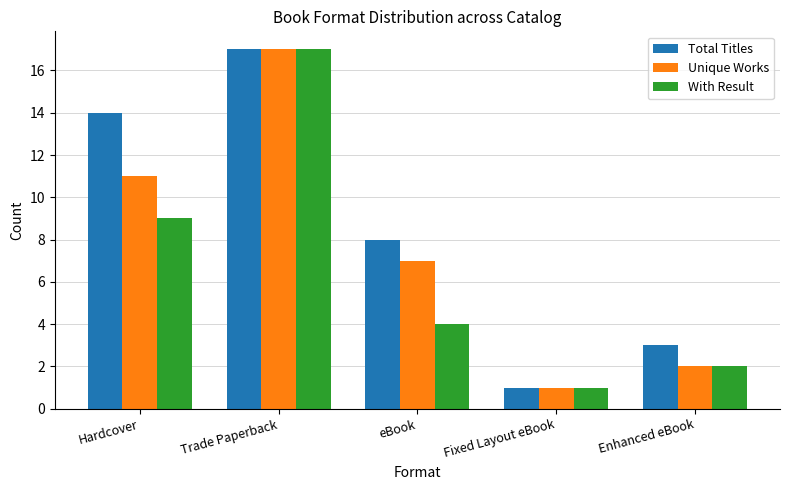

How many bars are there in total?

15